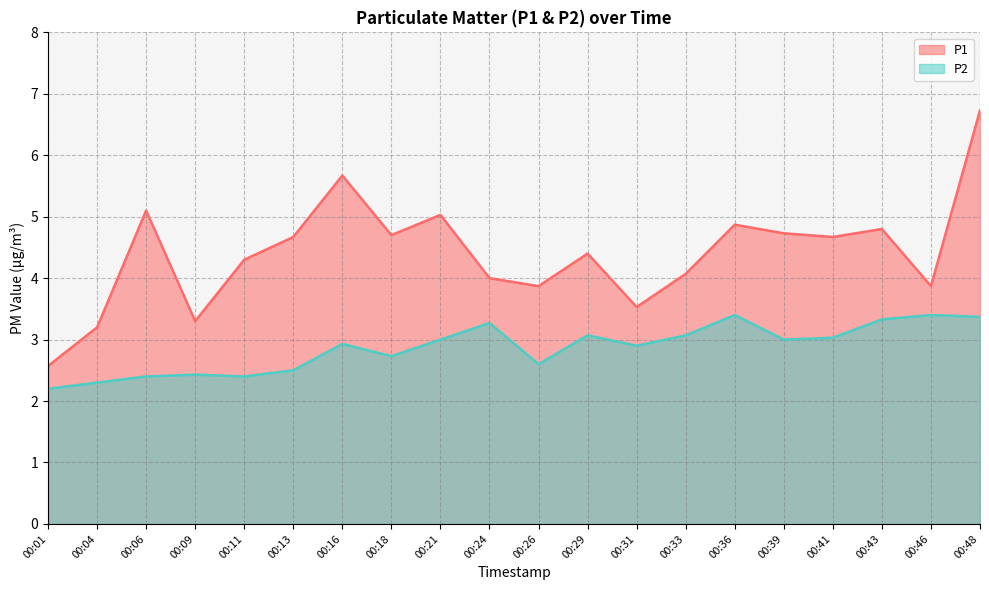

Reading left to right, list all the values displayed in this chart.

P1: 00:01=2.6	00:04=3.2	00:06=5.1	00:09=3.3	00:11=4.3	00:13=4.7	00:16=5.7	00:18=4.7	00:21=5.0	00:24=4.0	00:26=3.9	00:29=4.4	00:31=3.5	00:33=4.1	00:36=4.9	00:39=4.7	00:41=4.7	00:43=4.8	00:46=3.9	00:48=6.7
P2: 00:01=2.2	00:04=2.3	00:06=2.4	00:09=2.4	00:11=2.4	00:13=2.5	00:16=2.9	00:18=2.7	00:21=3.0	00:24=3.3	00:26=2.6	00:29=3.1	00:31=2.9	00:33=3.1	00:36=3.4	00:39=3.0	00:41=3.0	00:43=3.3	00:46=3.4	00:48=3.4